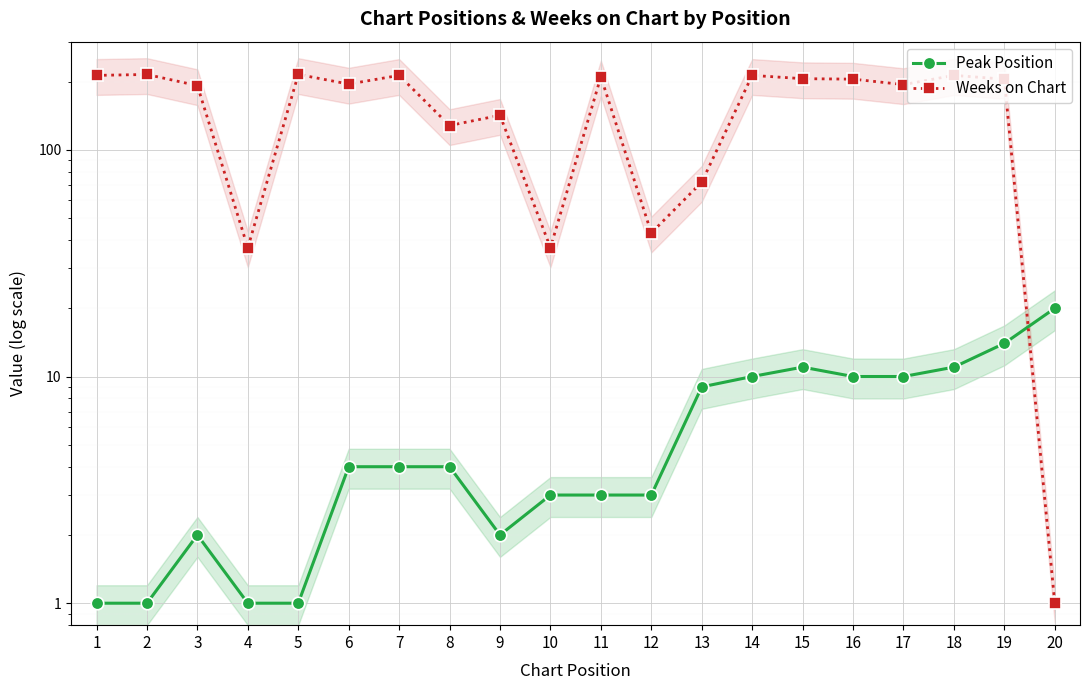

Which series has the largest total across all categories?

Weeks on Chart